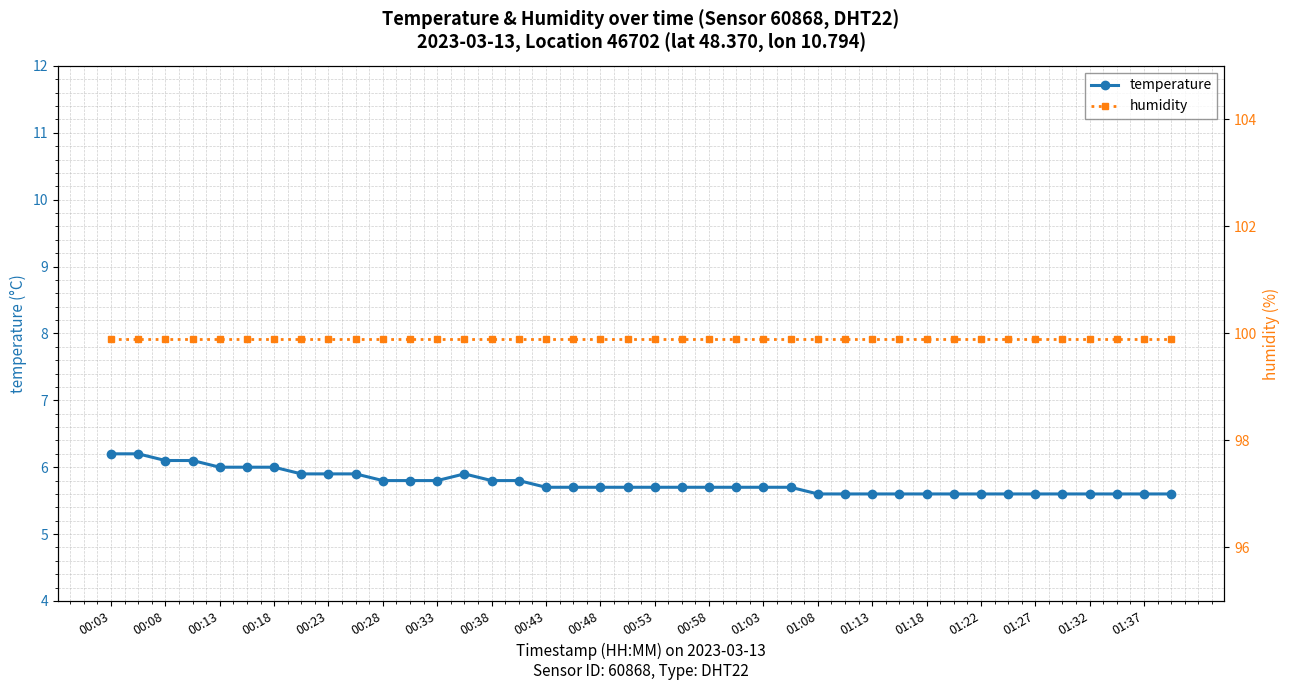

True or false: humidity and temperature cross at least once.

False